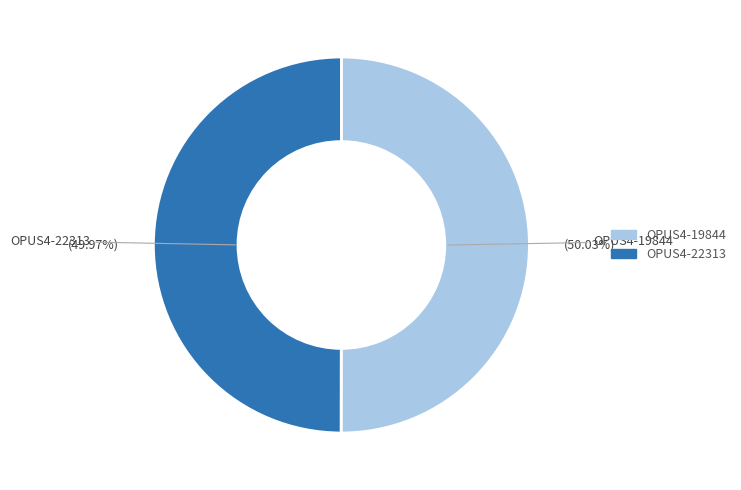

Does any single category account for the majority?

Yes